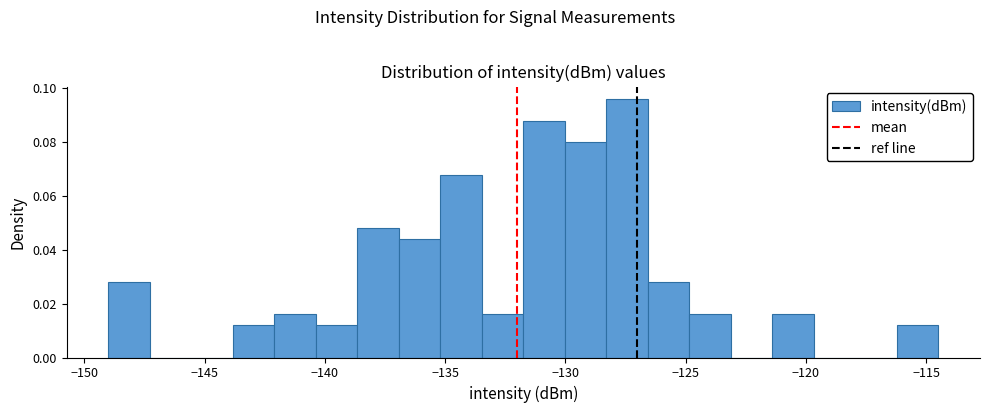

Around what value on the x-axis is the tallest bar? Give the approximate position of its centre, as read against the axis.

-127.5